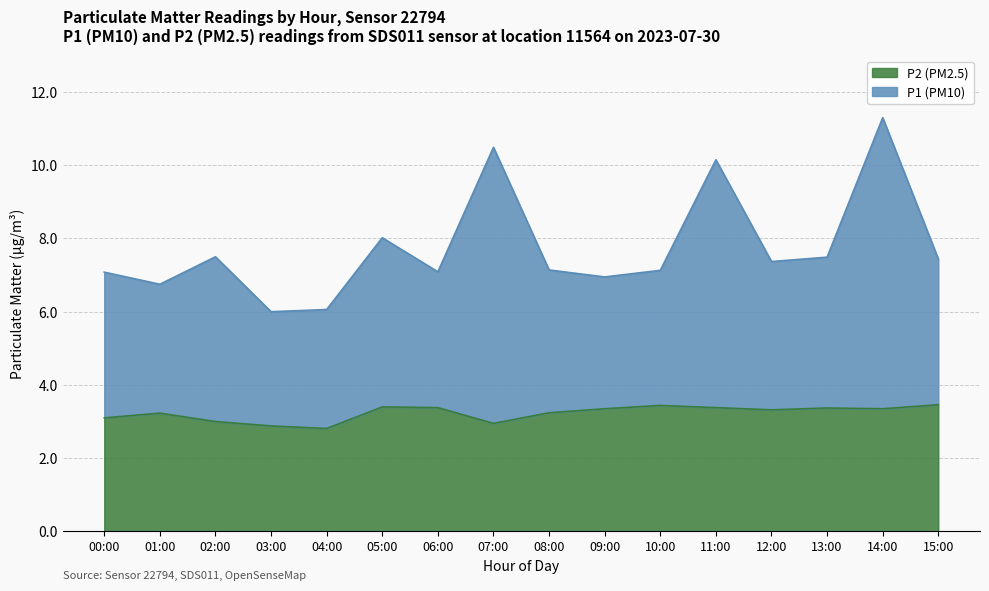

How many categories are shown in the chart?

16